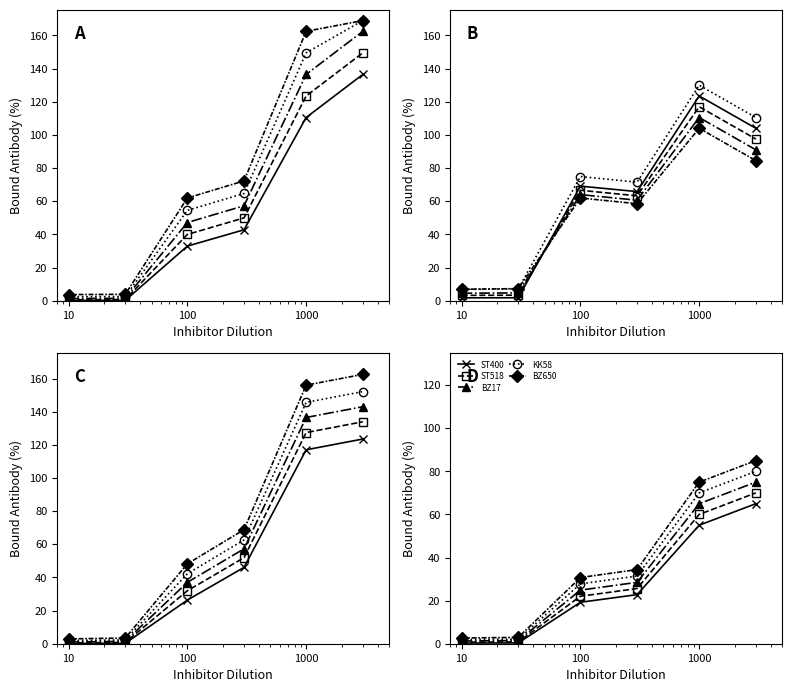

What is the maximum value for ST518?

70.0